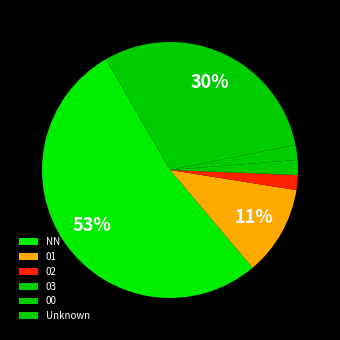

How much of the chart is everything except NN?

47.2%